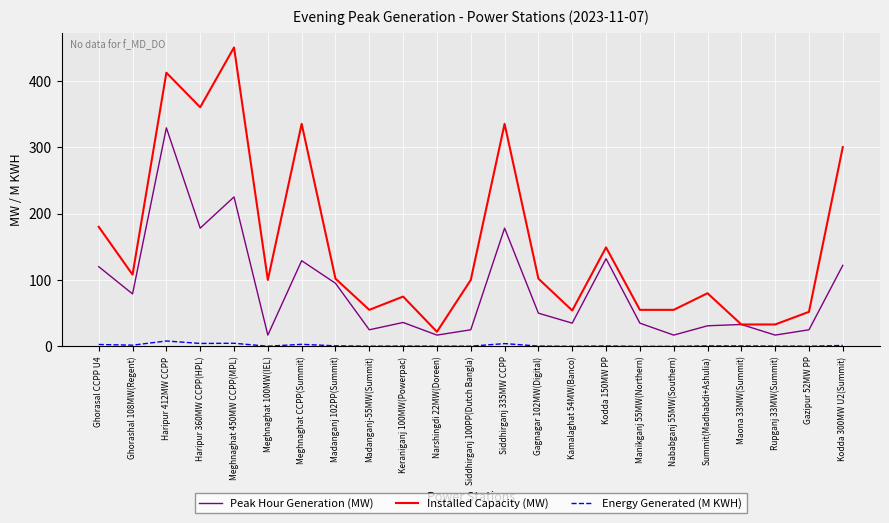

True or false: Peak Hour Generation (MW) and Energy Generated (M KWH) intersect in this chart.

False